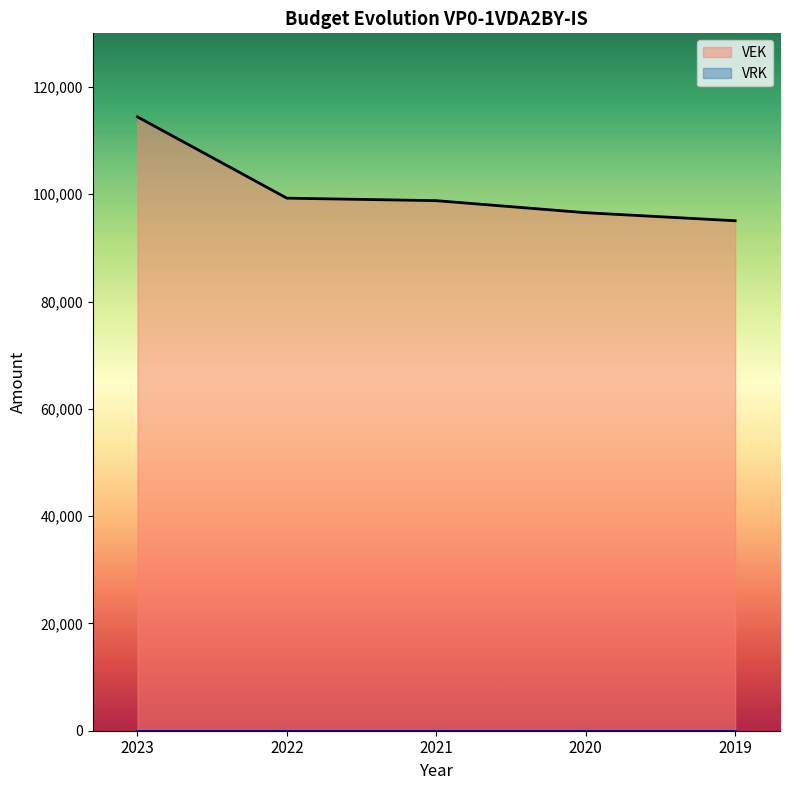

What is the maximum value shown in the chart?

114426